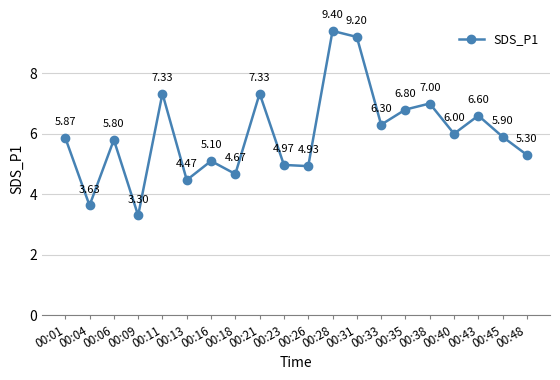

What is the sum of the values at 00:11 and 00:38?

14.3